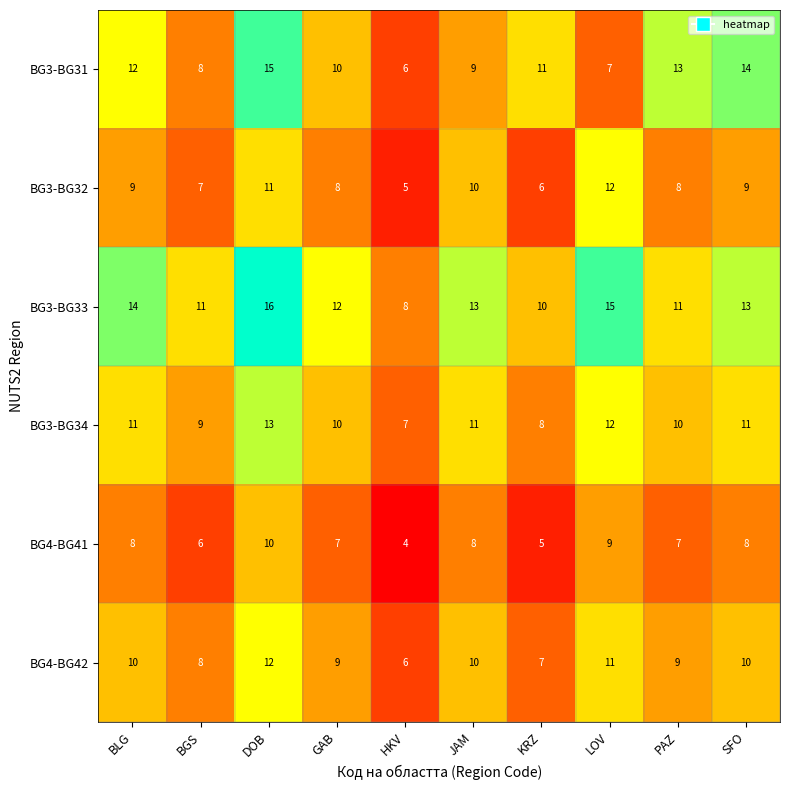

What is the total value across all series at DOB?

77